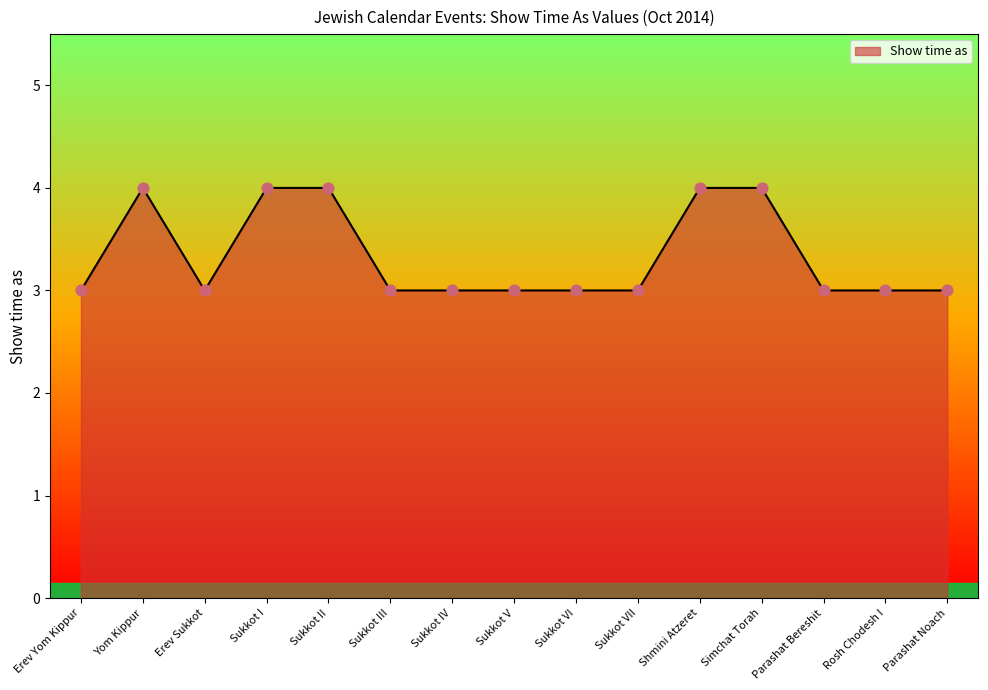

Read the value at Sukkot II.

4